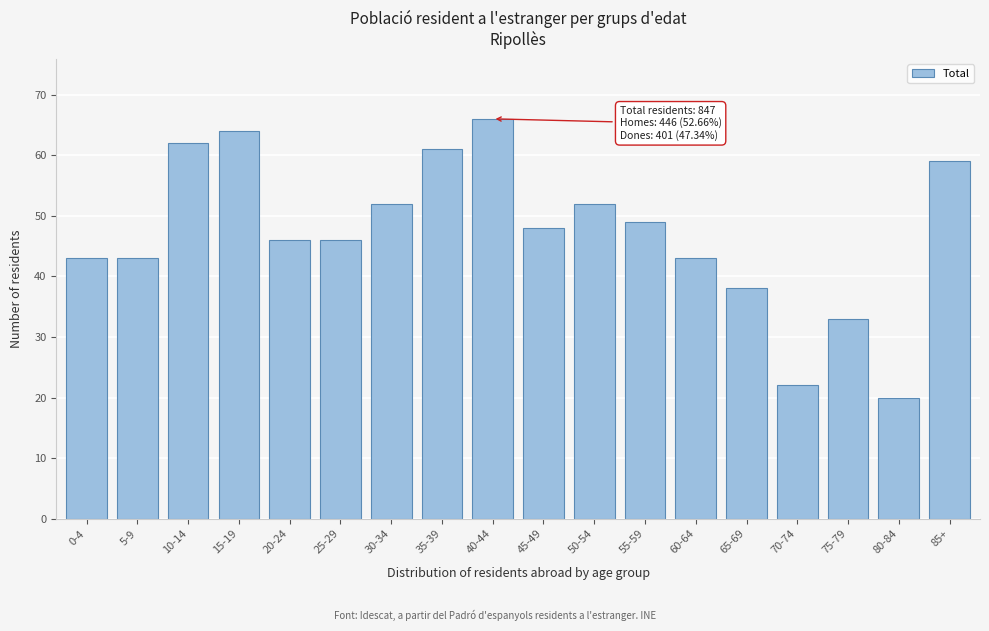

Reading left to right, transcribe all the data shown in this chart.

43	43	62	64	46	46	52	61	66	48	52	49	43	38	22	33	20	59